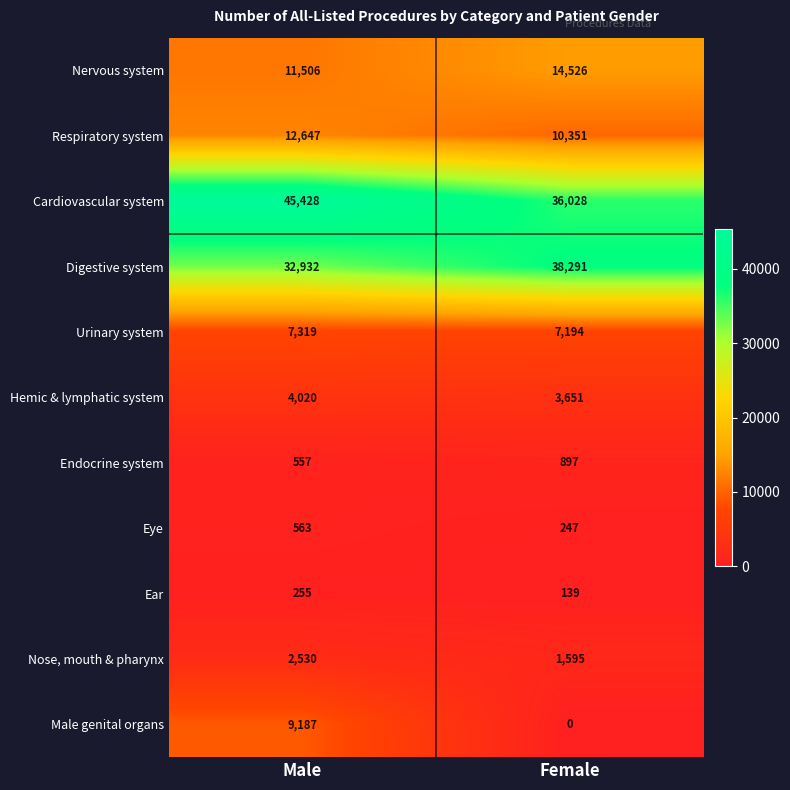

Which series changed the most between Male and Female?

Cardiovascular system